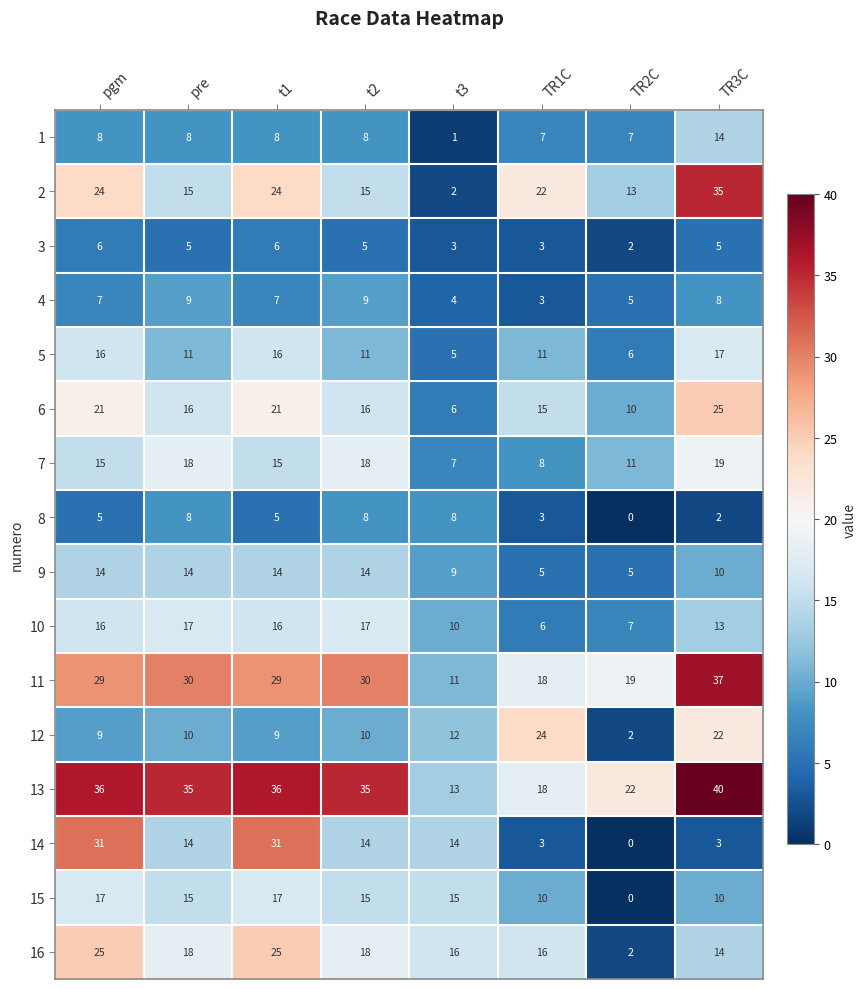

What is the total value across all series at t3?

136